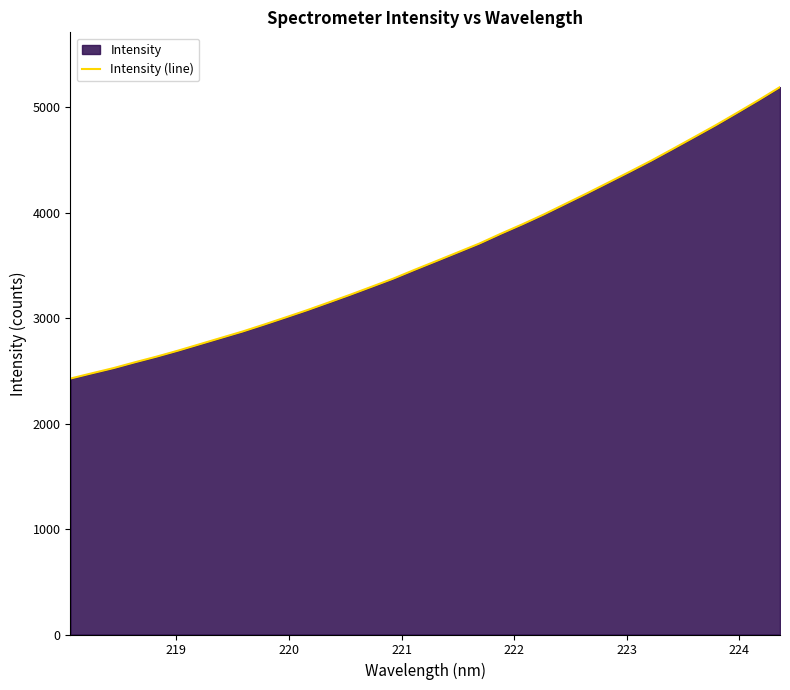

What is the difference between the maximum and second lowest values?

2714.1